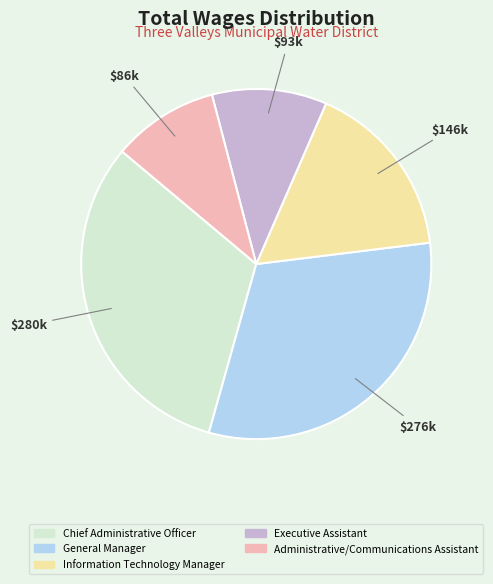

Which has a higher value, Chief Administrative Officer or Executive Assistant?

Chief Administrative Officer